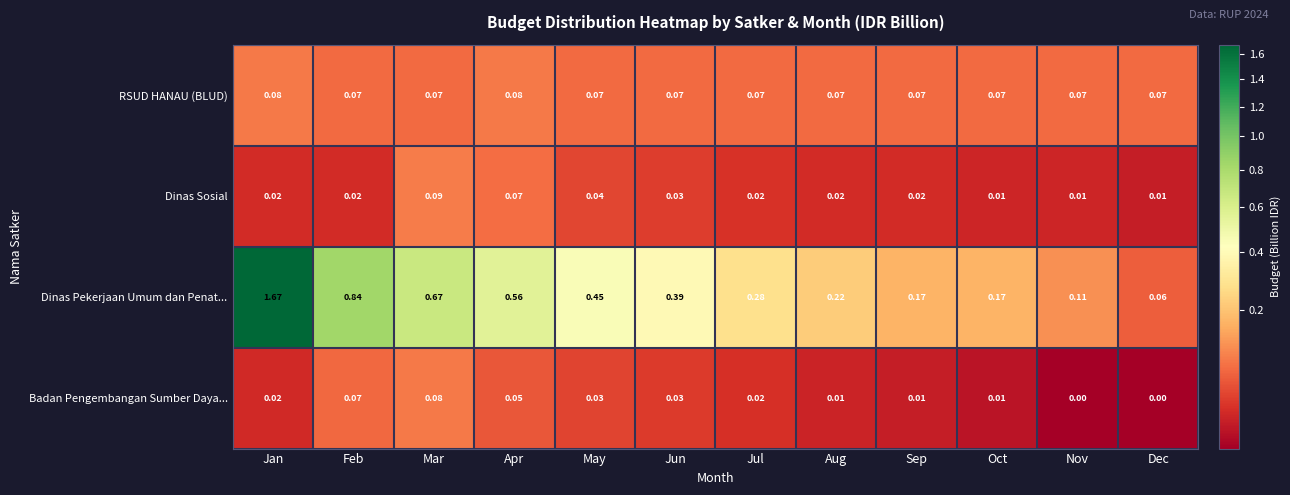

Is the value of Badan Pengembangan Sumber Daya... at Oct greater than the value of Dinas Pekerjaan Umum dan Penat... at Jun?

No